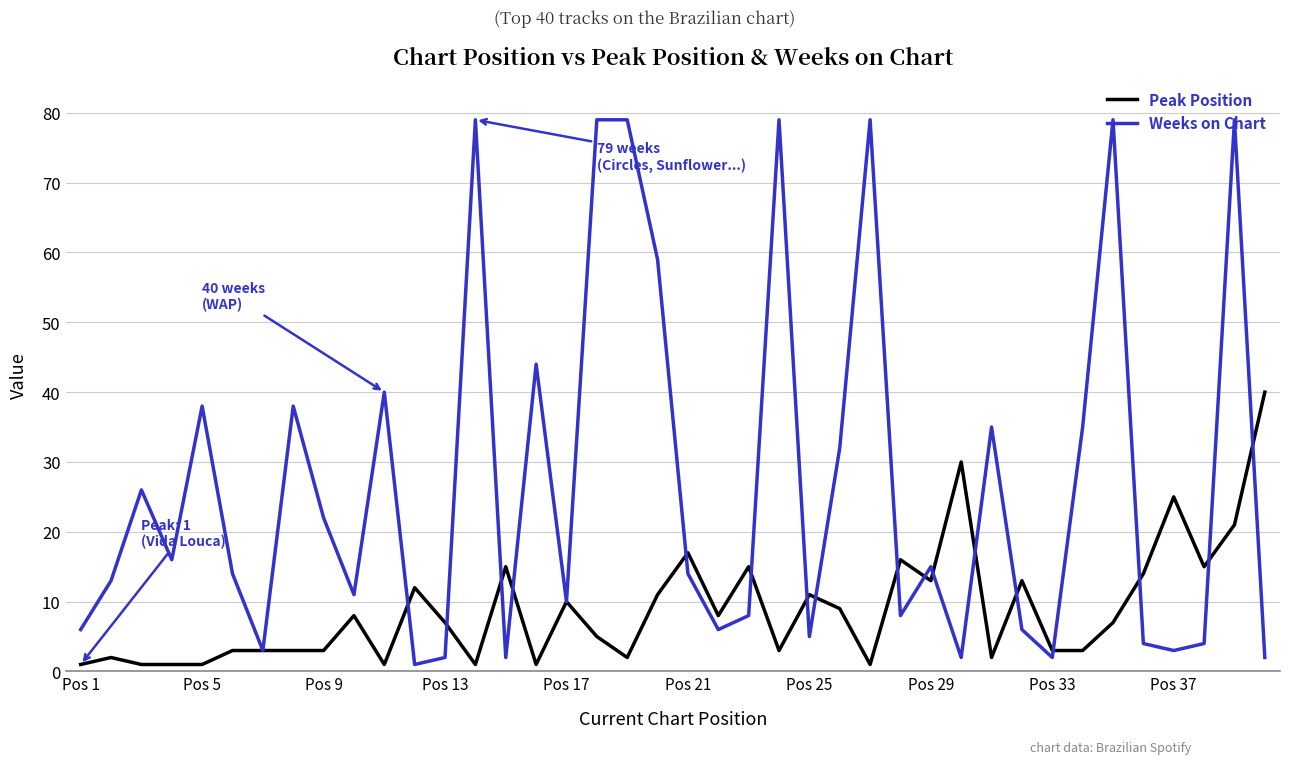

What is the maximum value for Weeks on Chart?

79